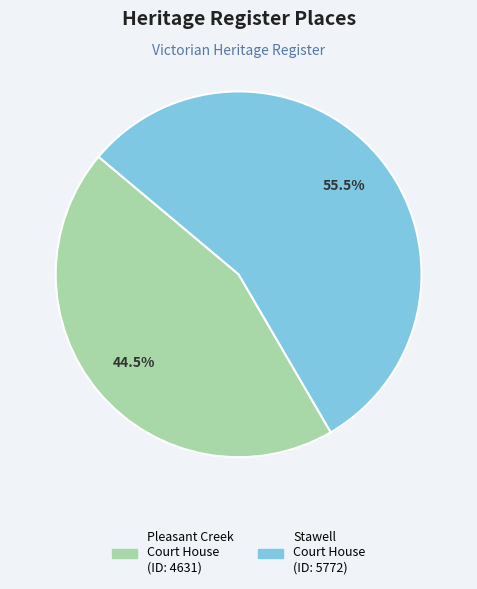

Is there a majority slice in this chart?

Yes